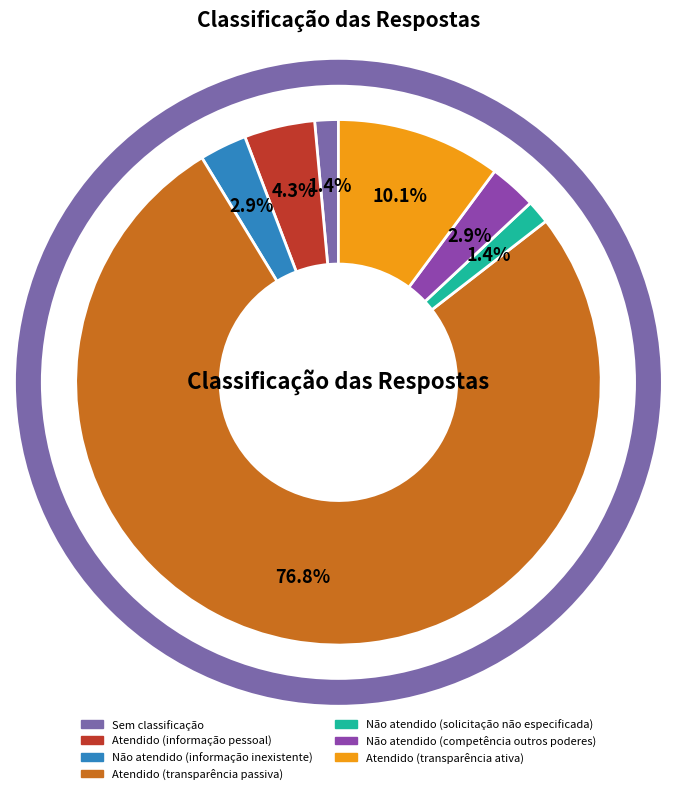

To the nearest percent, what is the average slice percentage?

14%